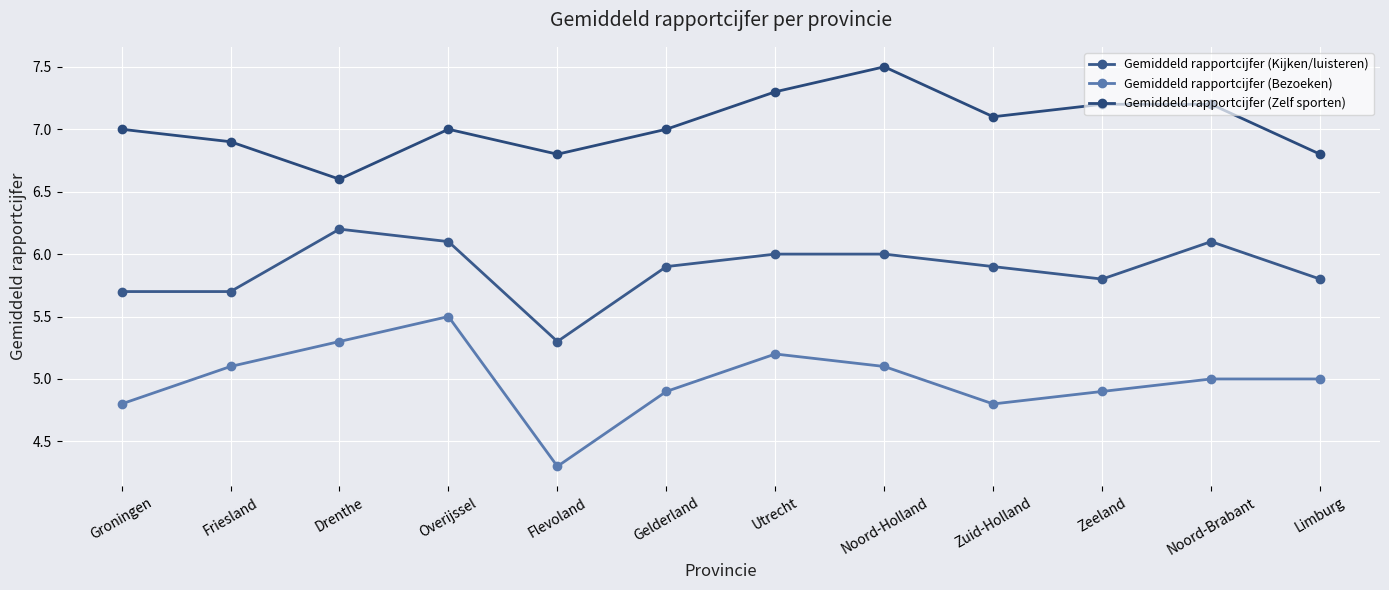

What is the greatest value displayed?

7.5